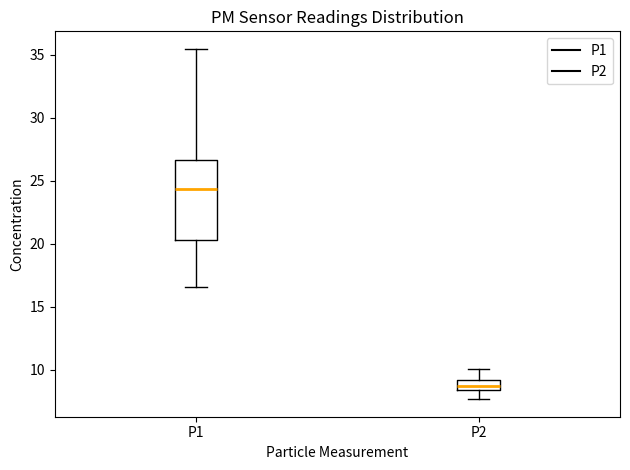

Reading left to right, transcribe this box plot: for each box, give where its median line is, the range the box spans, and where its two whiskers end, as read against the y-axis. The values are not printed on the chart, so give them approximately, as read against the axis.

P1: median 24.5, box 20.5 to 26.5, whiskers 16.5 to 35.5
P2: median 8.5 (inside the box), box 8.5 to 9.0, whiskers 7.5 to 10.0